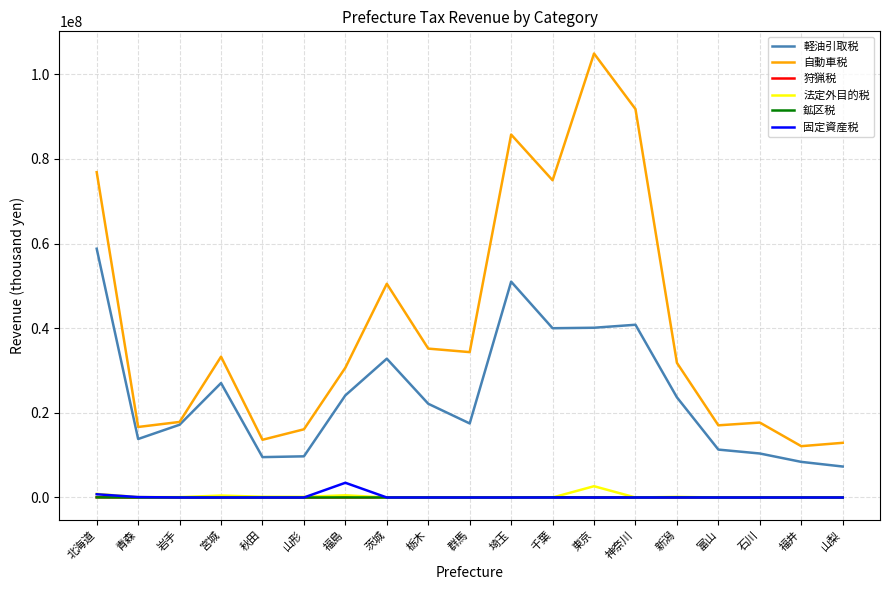

What position from the left is 埼玉?

11